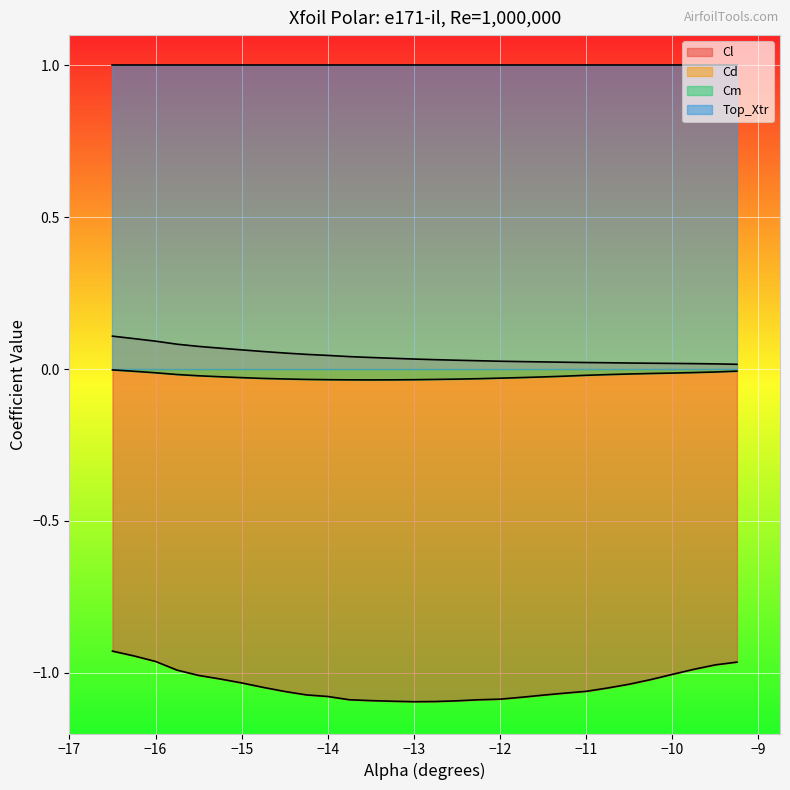

What is the highest value of the Cl series?

-0.9